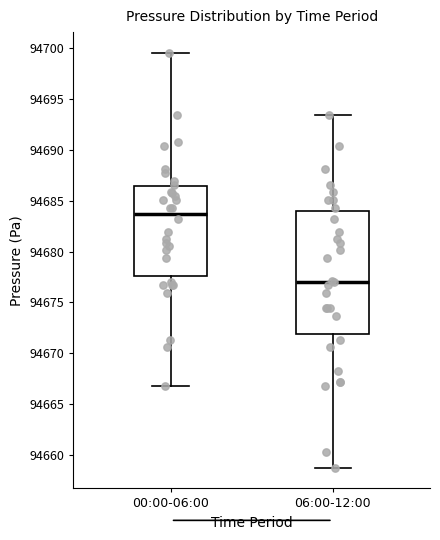

Which box's median line is the lowest?

06:00-12:00